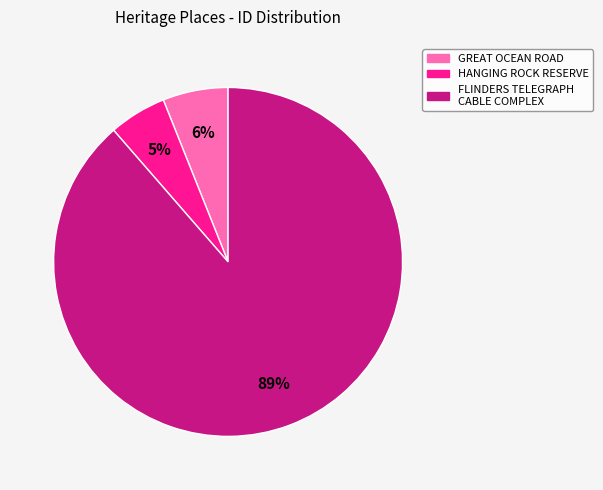

Does any single category account for the majority?

Yes